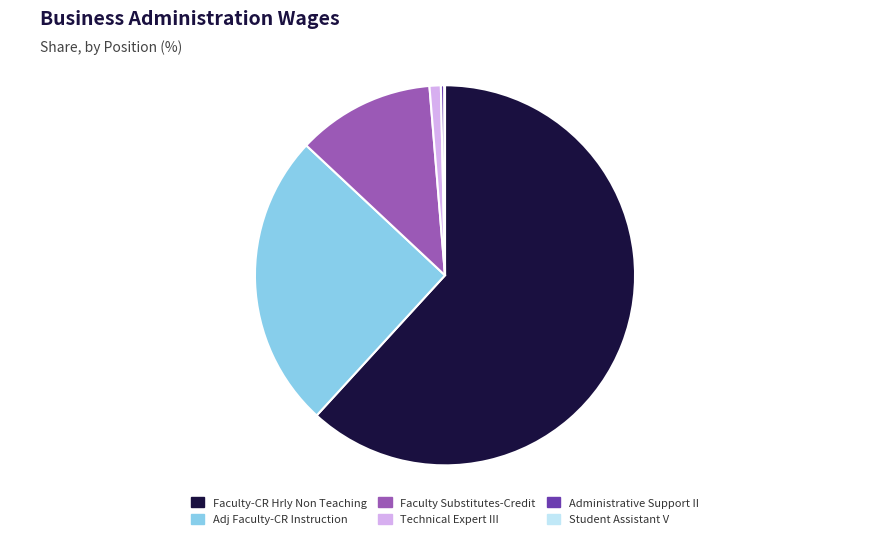

Is there a majority slice in this chart?

Yes